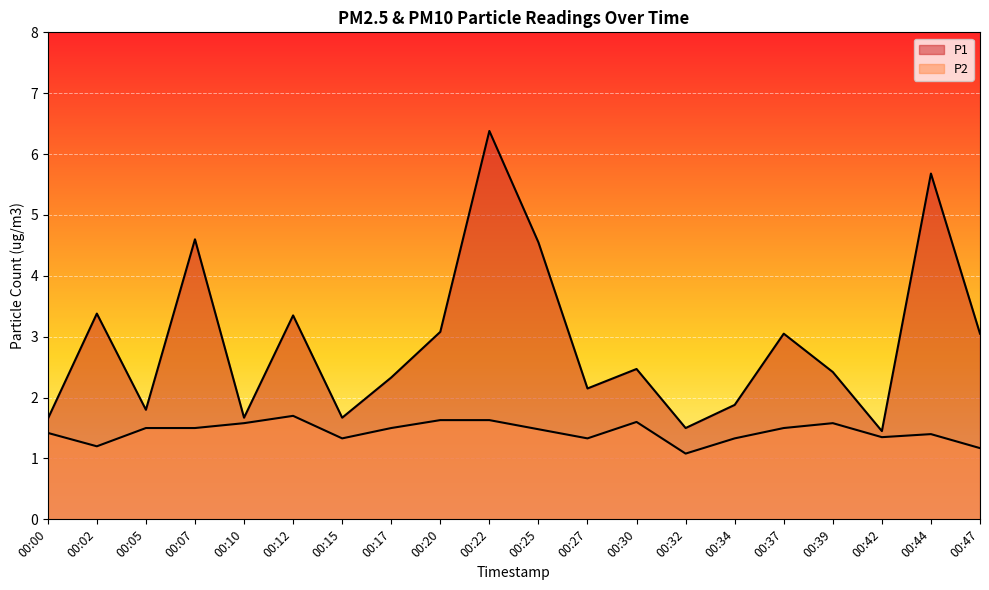

What is the value of the P2 point at the 16th from the left?

1.5